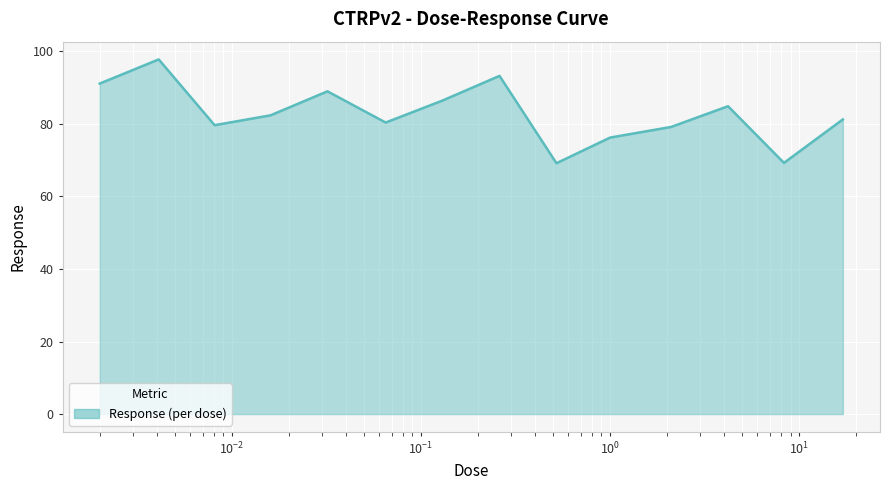

What is the minimum value shown in the chart?

69.1